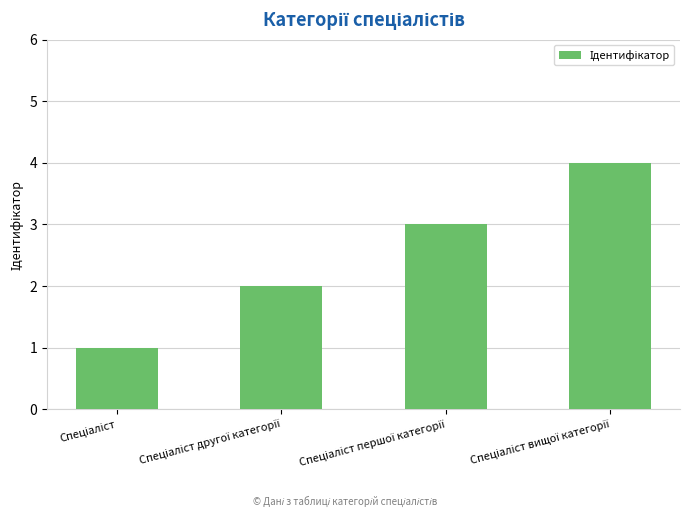

Reading left to right, transcribe all the data shown in this chart.

1	2	3	4